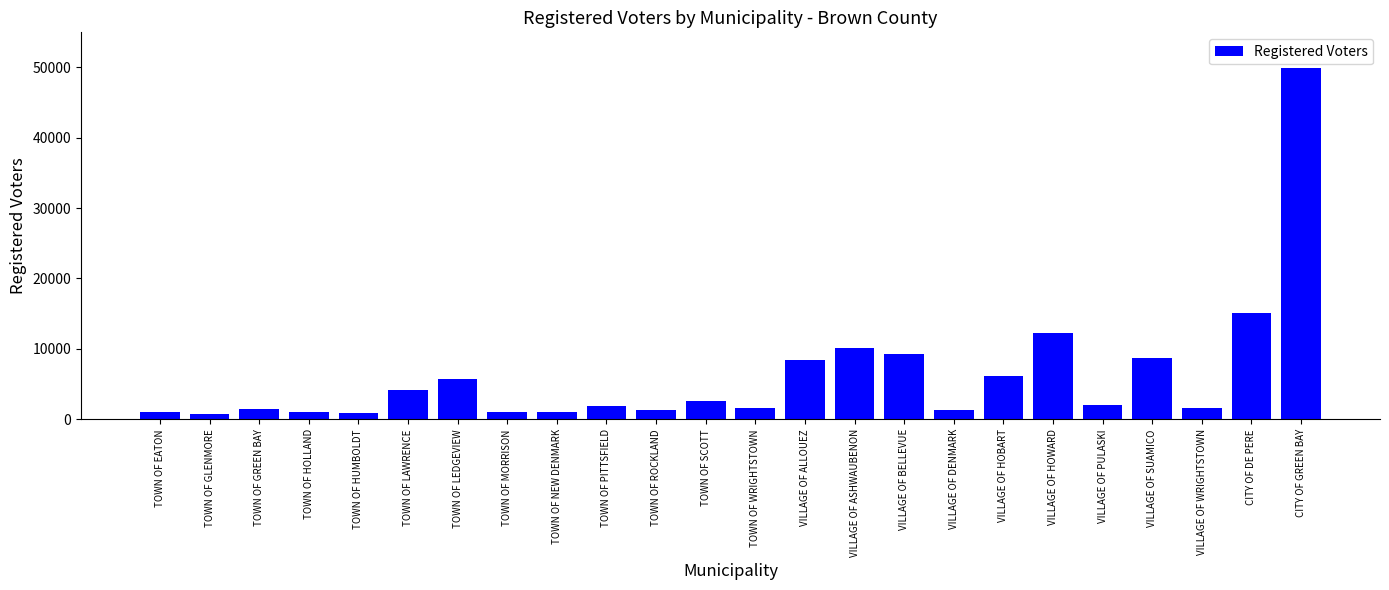

Are the bars horizontal?

No